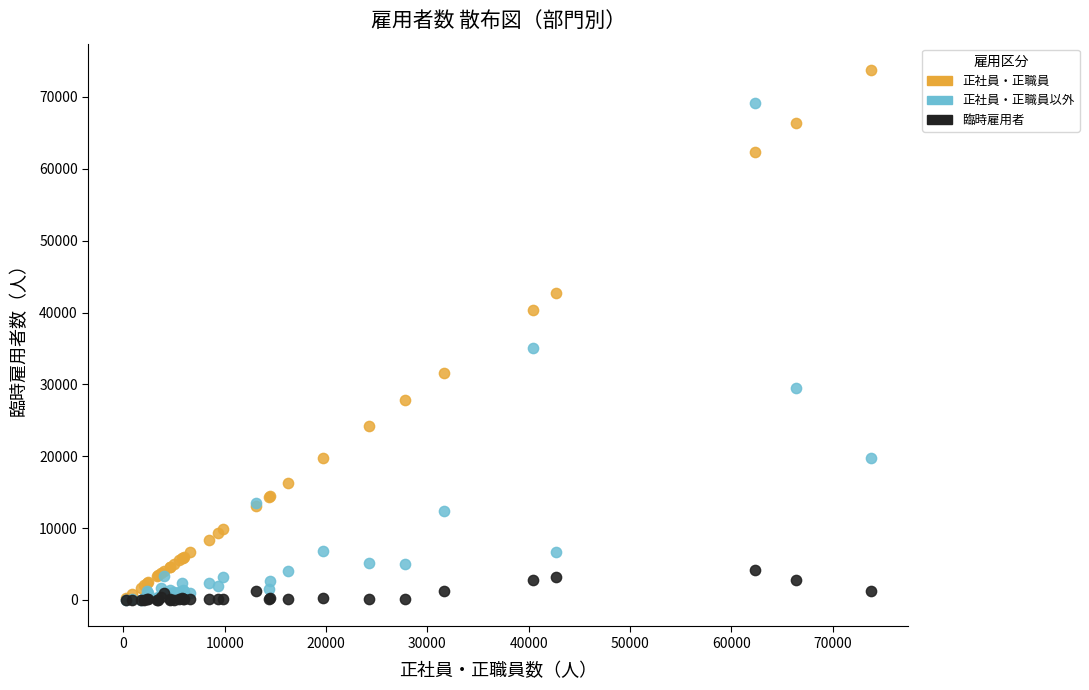

Across all series, what Y value is closest to 36866?

35136